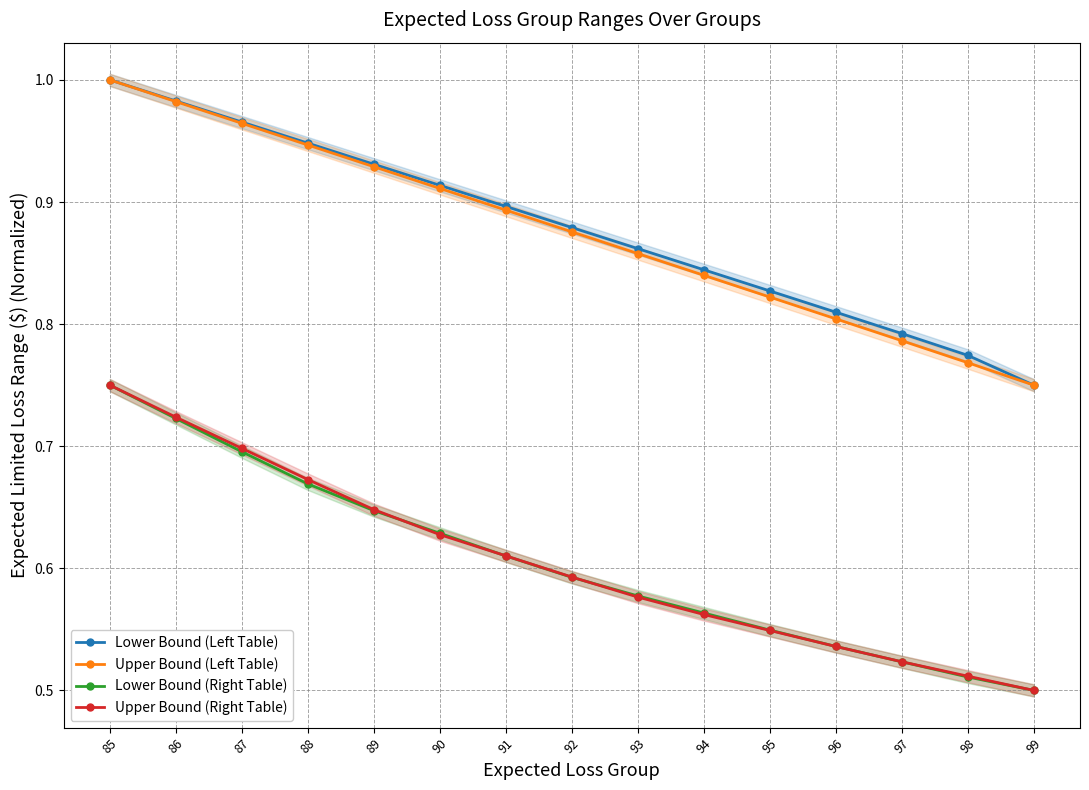

True or false: Upper Bound (Left Table) and Lower Bound (Right Table) intersect in this chart.

False